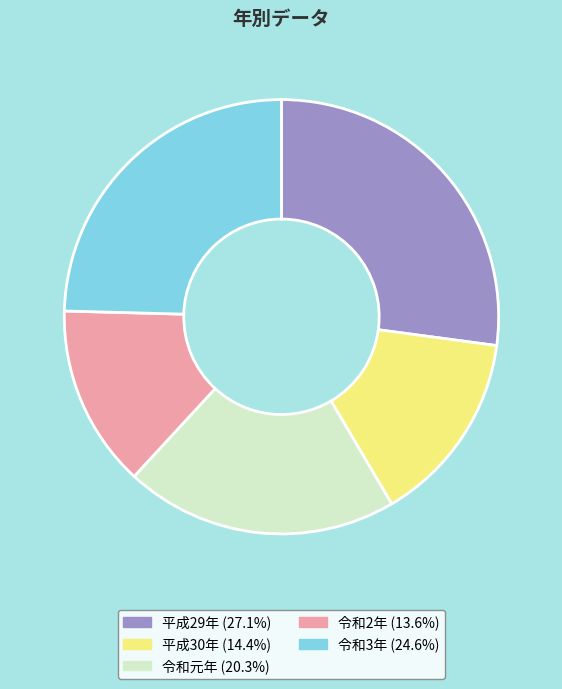

Combined, do 令和2年 and 平成30年 account for over 50%?

No